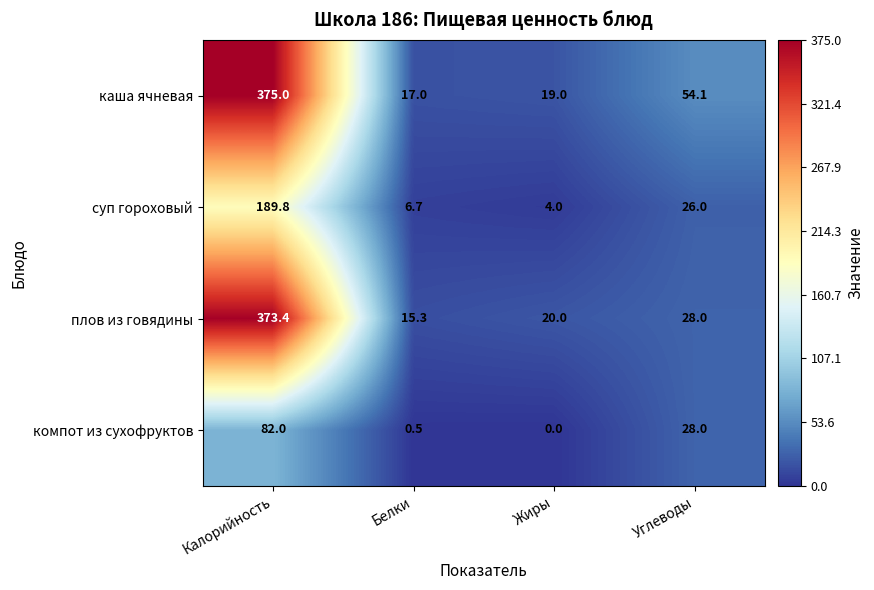

Which series has the largest total across all categories?

каша ячневая